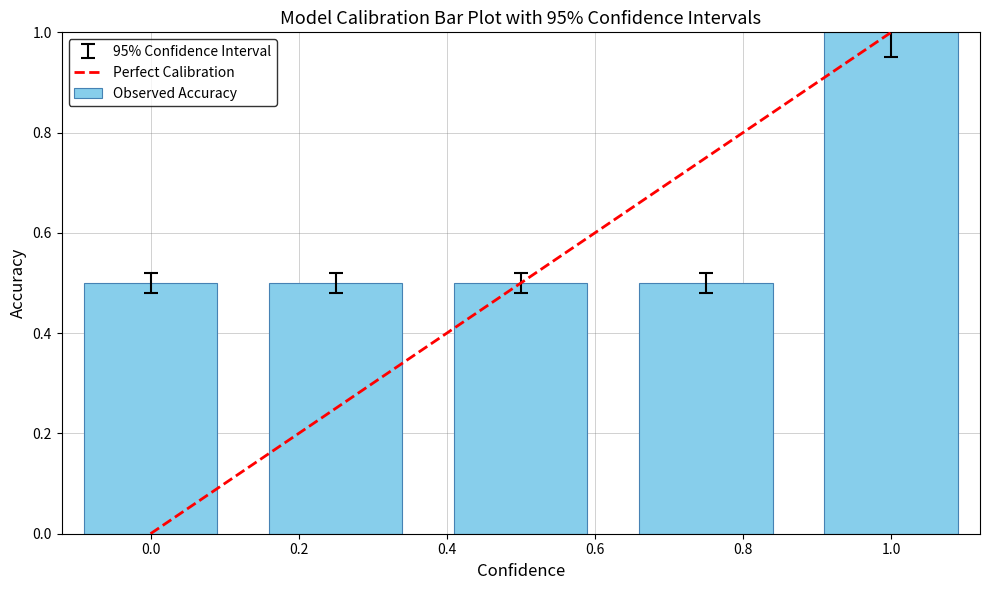

Reading left to right, extract all data points from this chart.

0.5	0.5	0.5	0.5	1.0